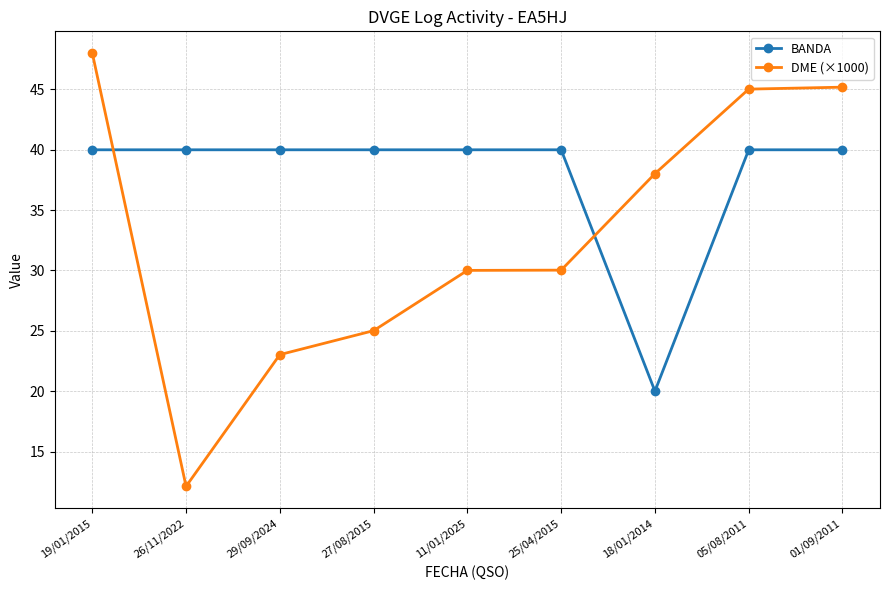

Reading left to right, transcribe all the data shown in this chart.

BANDA: 40.0	40.0	40.0	40.0	40.0	40.0	20.0	40.0	40.0
DME (×1000): 48.0	12.1	23.0	25.0	30.0	30.0	38.0	45.0	45.2